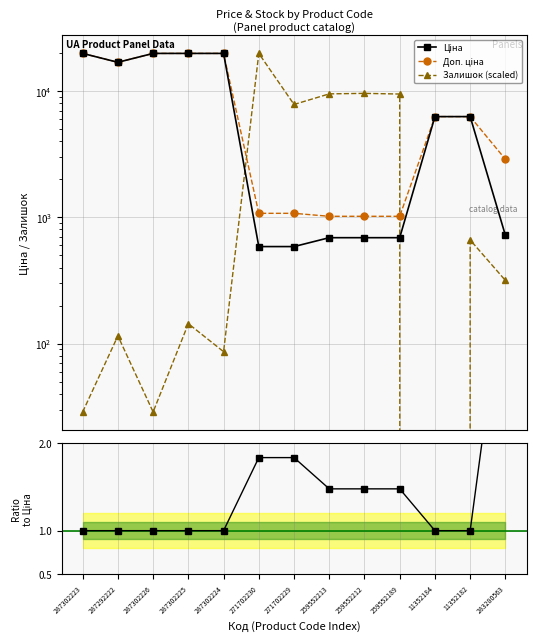

What is the difference between the highest and lowest values at 271702229?

7815.6